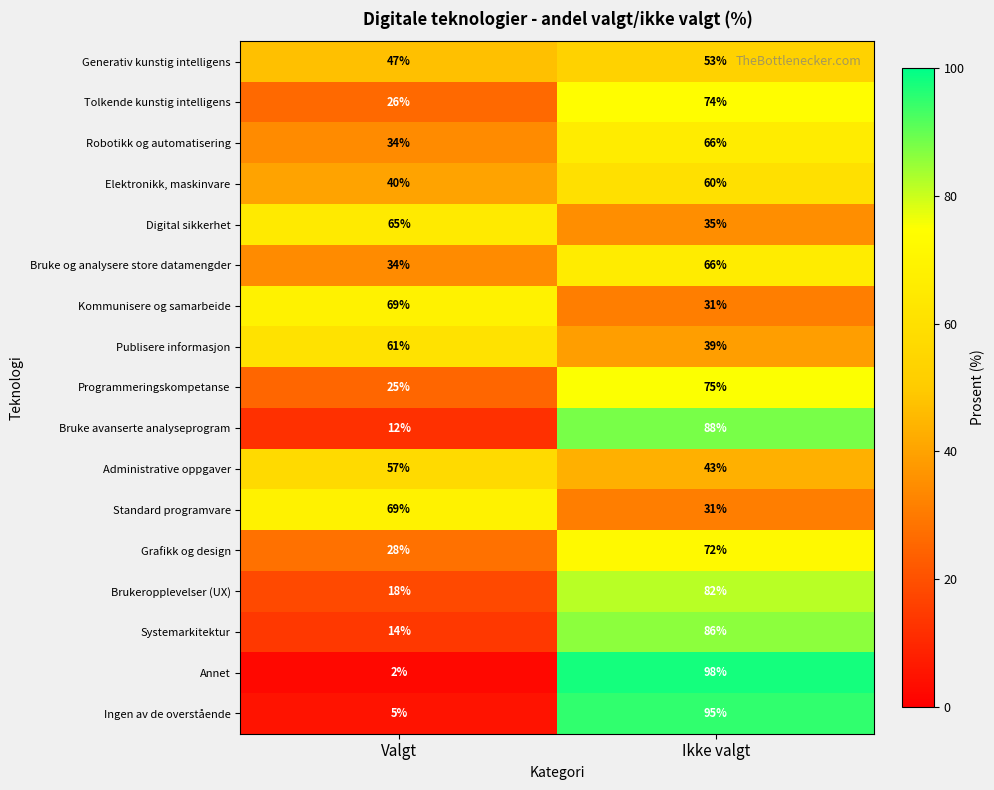

Where is Bruke avanserte analyseprogram nearest to the value 50?

Valgt